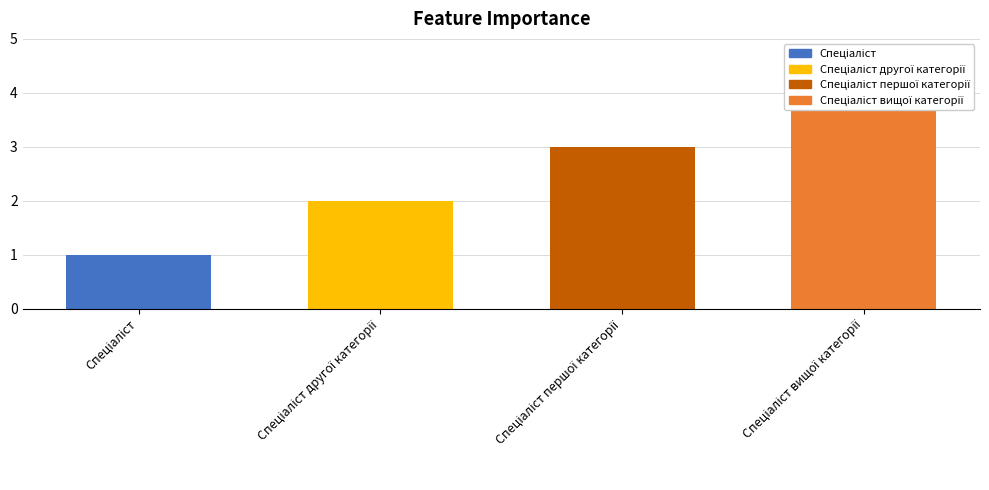

Rank the categories by value from lowest to highest.

Спеціаліст, Спеціаліст другої категорії, Спеціаліст першої категорії, Спеціаліст вищої категорії